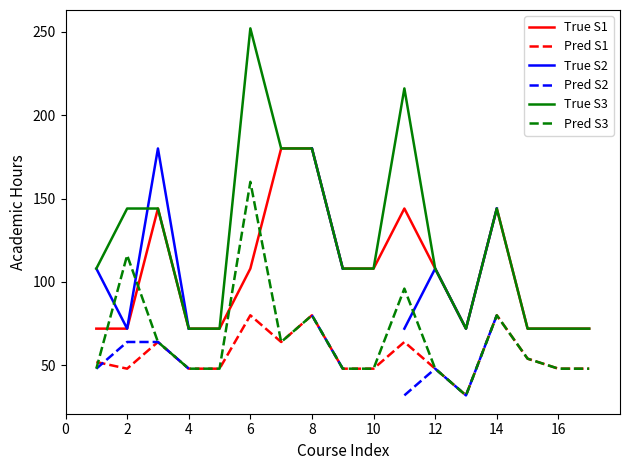

Which series ends up on top after the final intersection of Pred S3 and Pred S1?

Pred S3